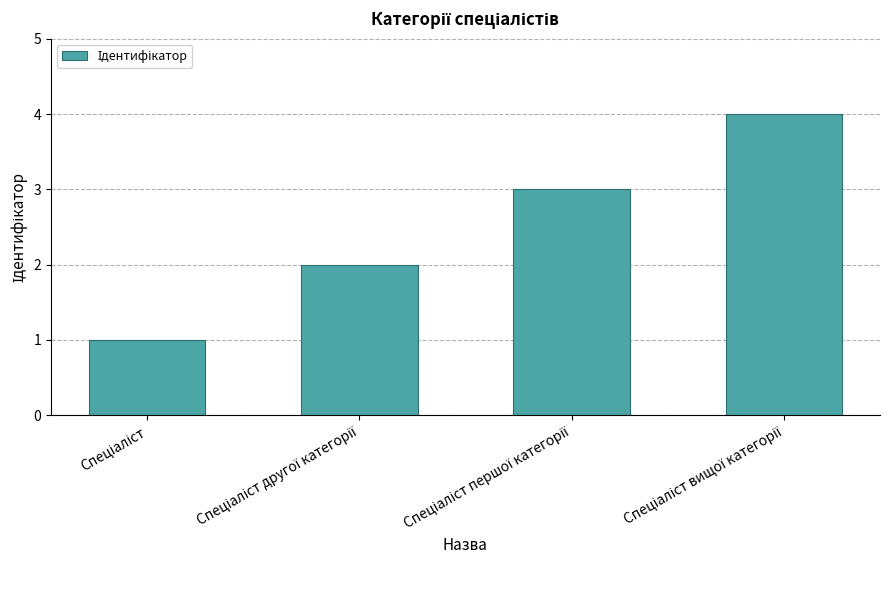

What is the difference between the maximum and minimum values?

3